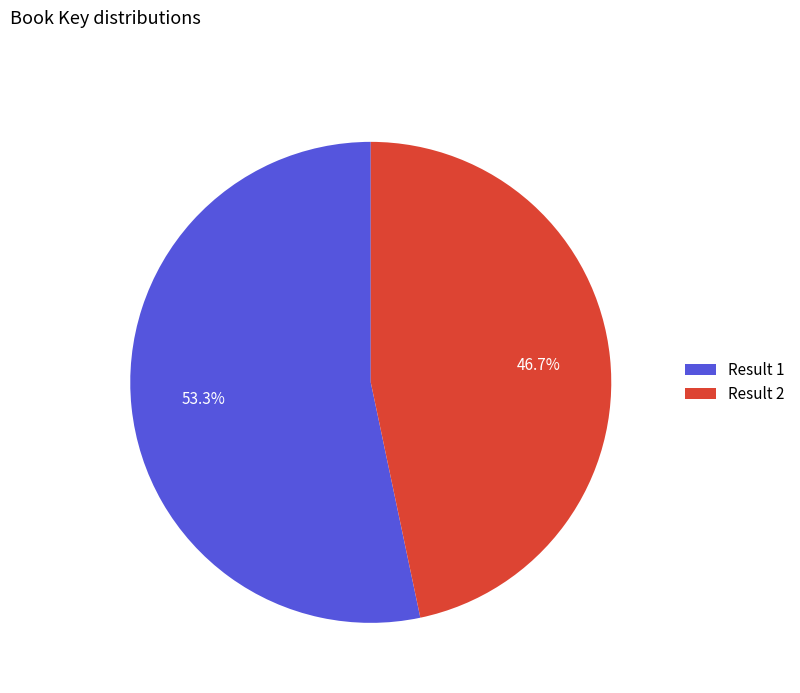

How many segments does this pie chart have?

2